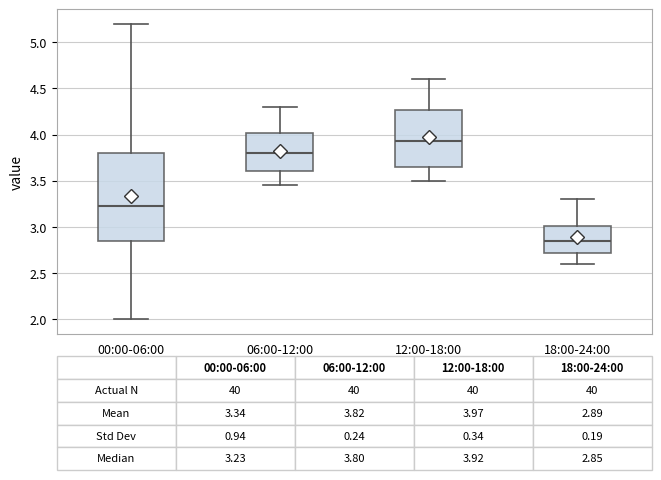

Which box has the highest median line?

12:00-18:00